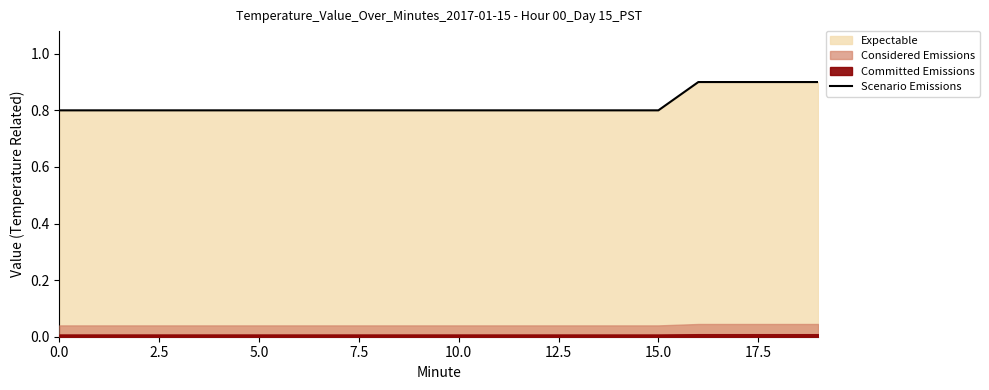

What is the average value?

0.8